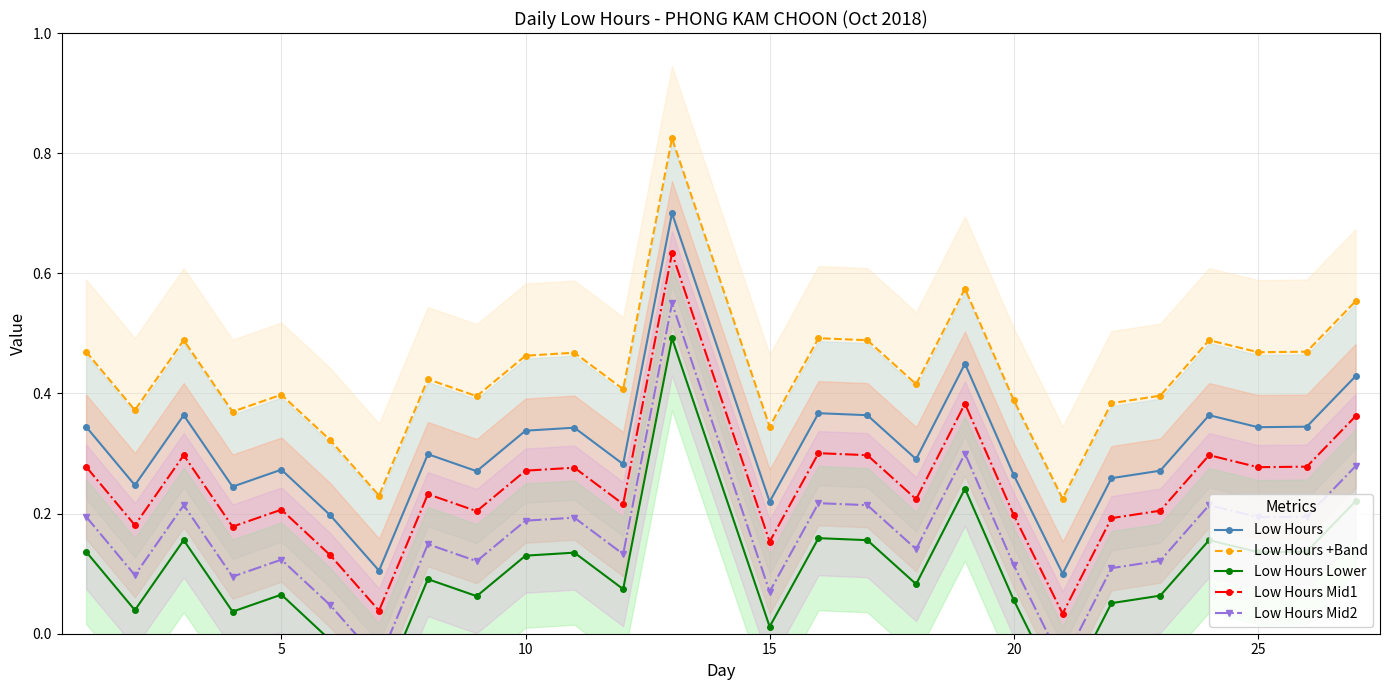

What is the average value of the Low Hours series?

0.3